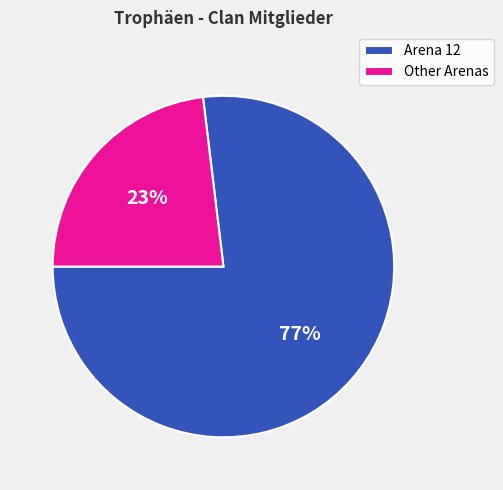

To the nearest percent, what is the difference between the largest and smallest slice percentages?

54%